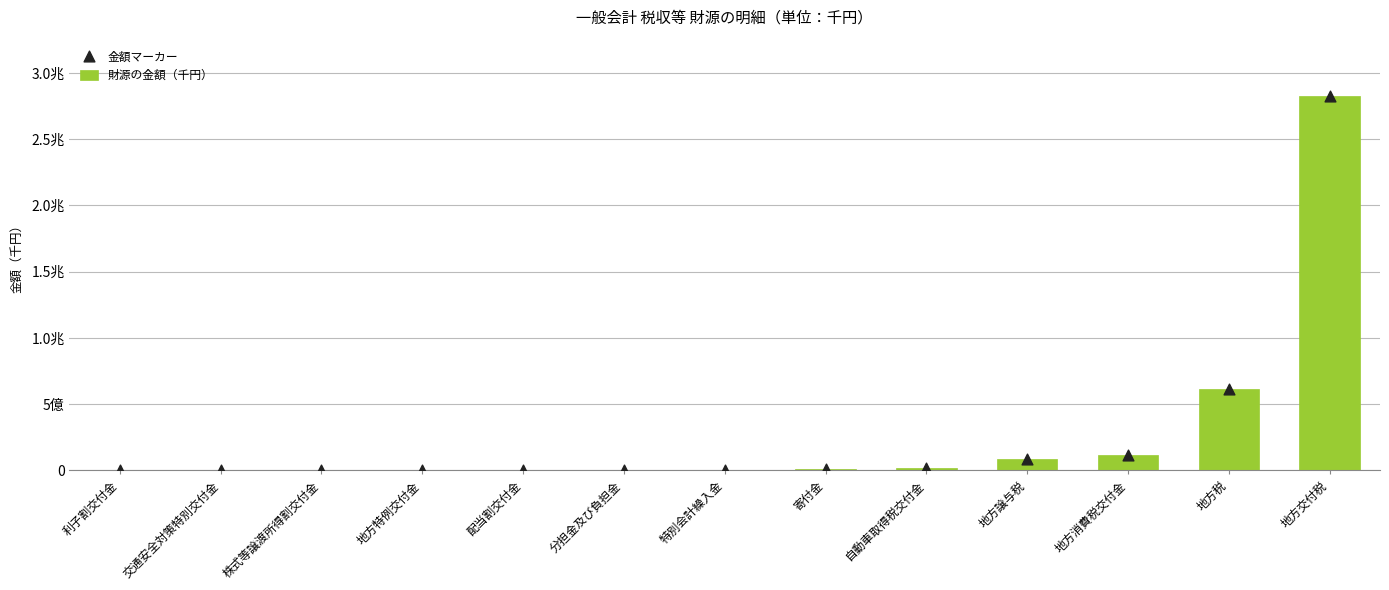

At how many categories does at least one series exceed 857081762?

1